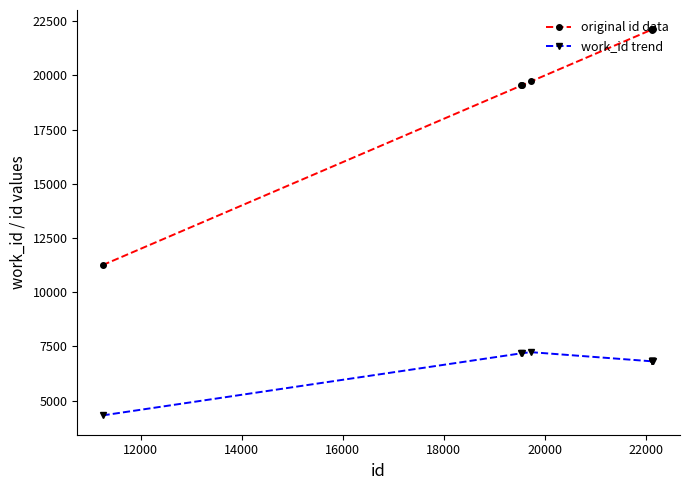

At how many categories does at least one series exceed 21263?

6